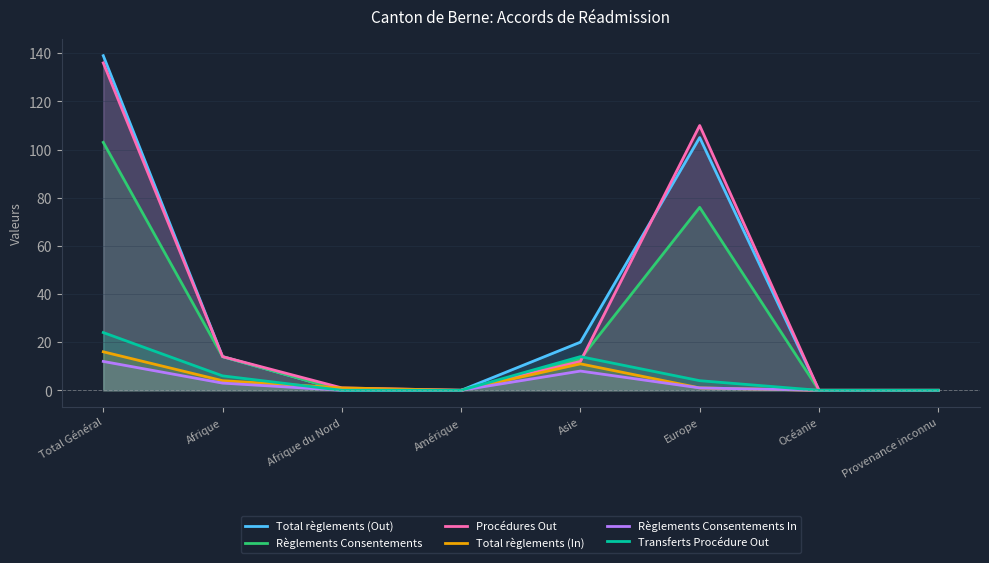

True or false: Transferts Procédure Out has more than 2 interior local peaks.

False